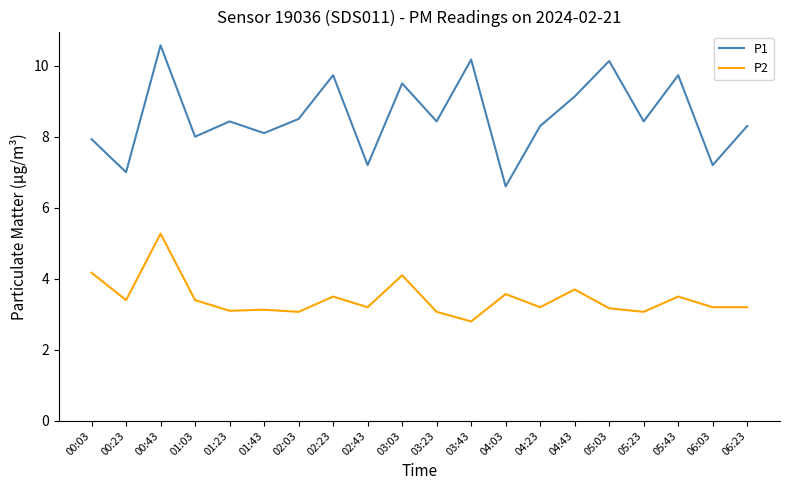

What is the spread (max minus min) of values at 00:43?

5.3